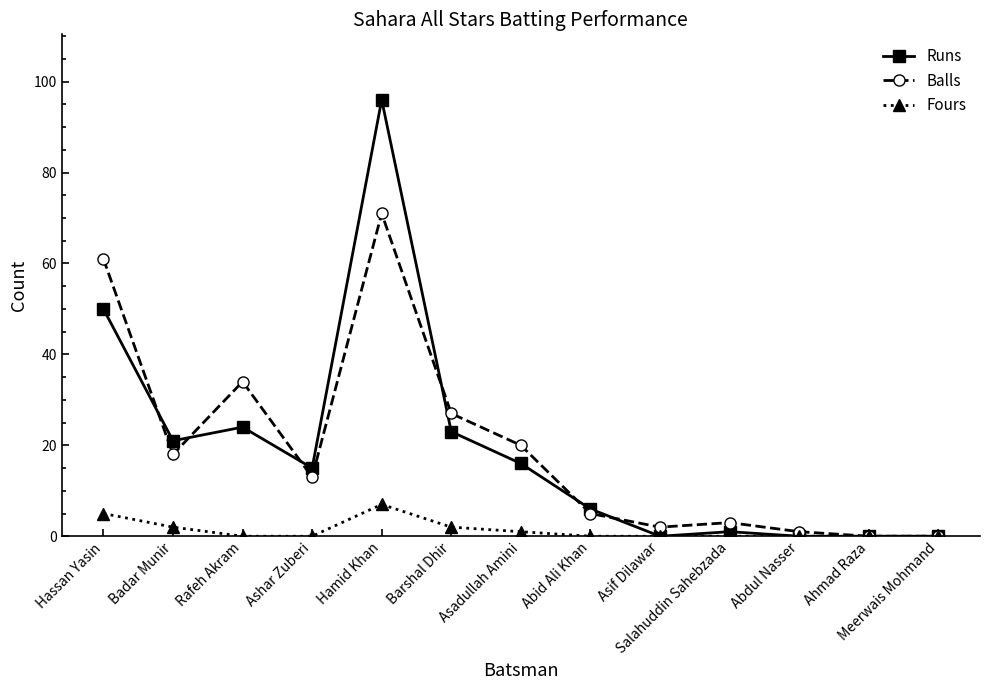

Which series changed the most between Hamid Khan and Salahuddin Sahebzada?

Runs